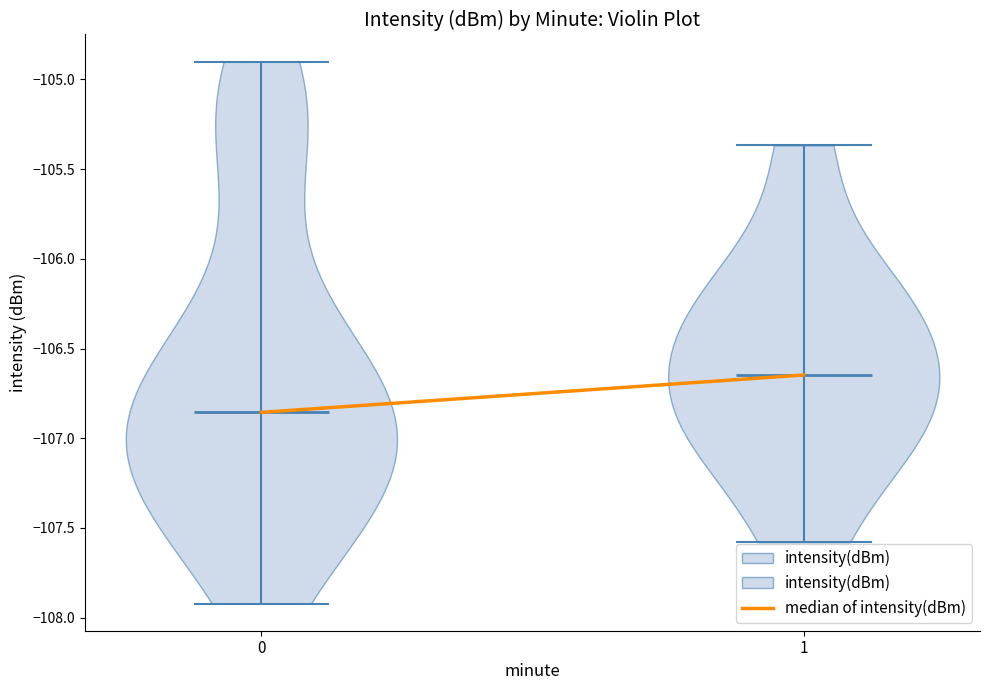

Reading left to right, read every violin against the y-axis: where its median line is, and the lowest and highest points it reaches. The values are not printed on the chart, so give them approximately, as read against the axis.

0: median line -106.85, lowest point -107.90, highest point -104.90
1: median line -106.65, lowest point -107.60, highest point -105.35